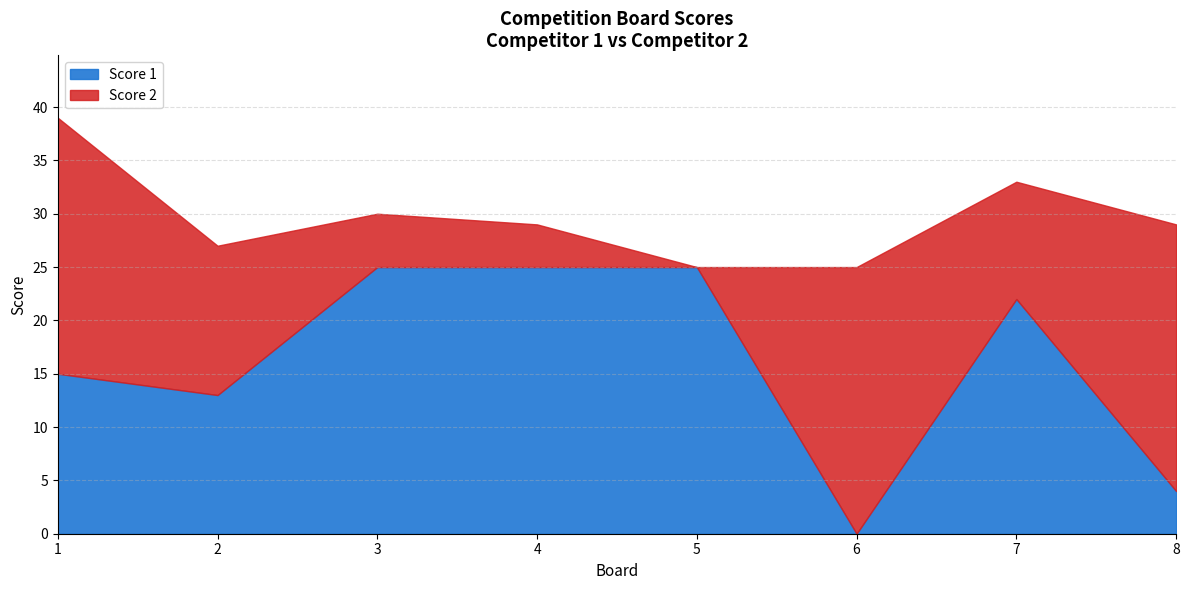

List the series in order of their peak value, highest first.

Score 1, Score 2